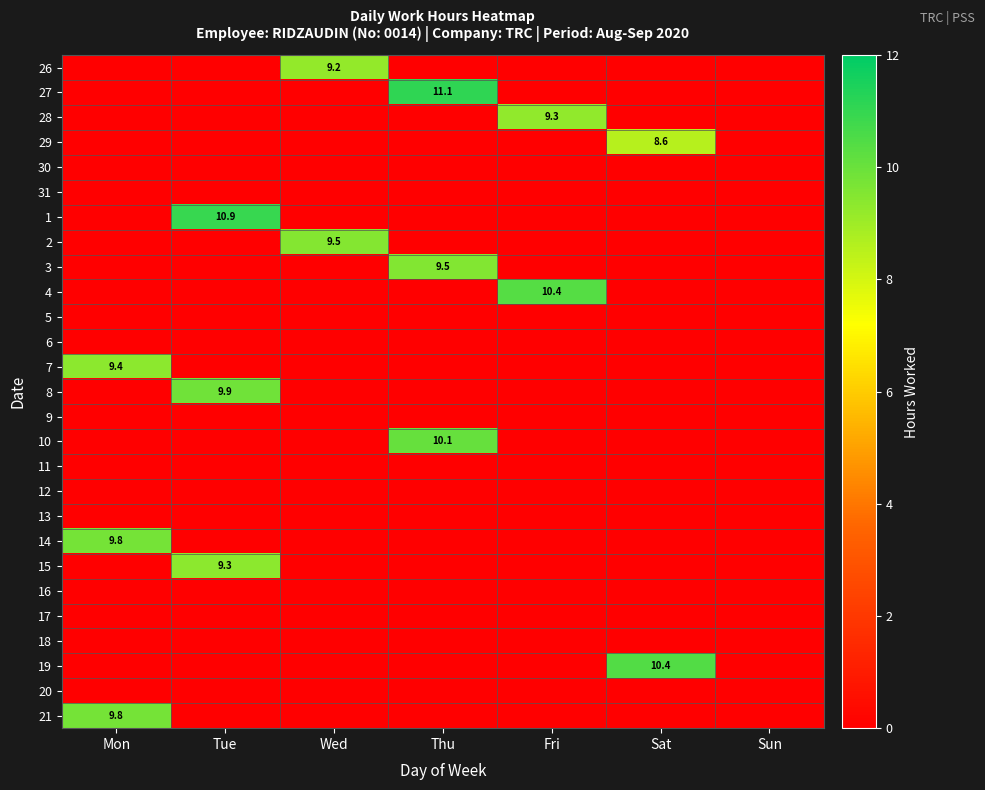

What is the total value across all series at Fri?

19.6